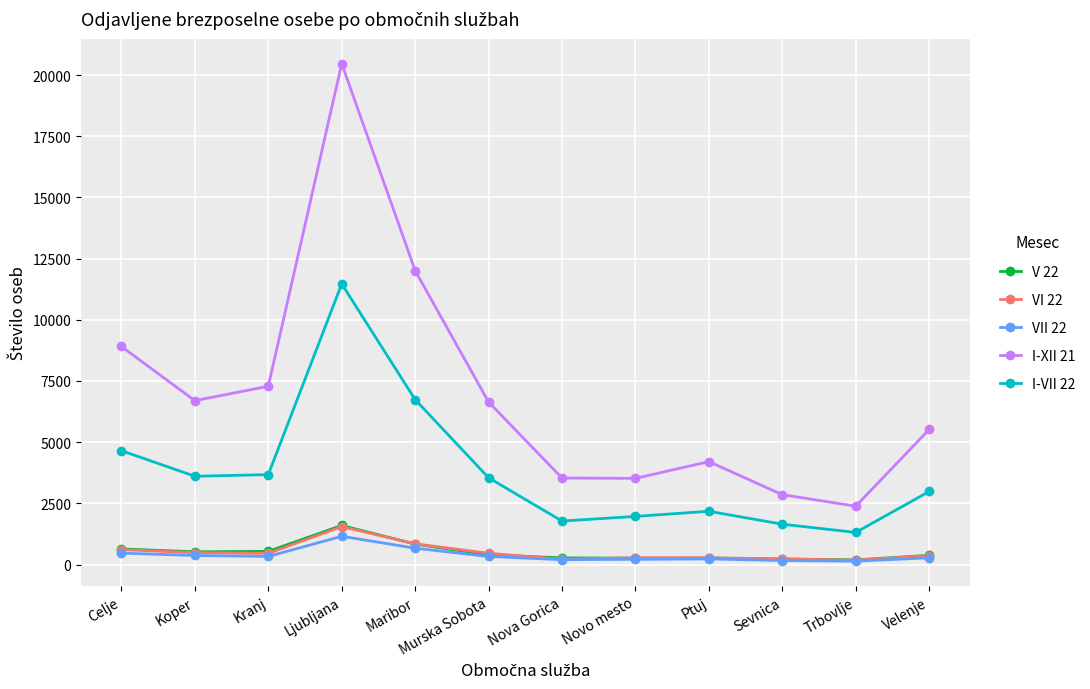

At how many categories does at least one series exceed 13337?

1